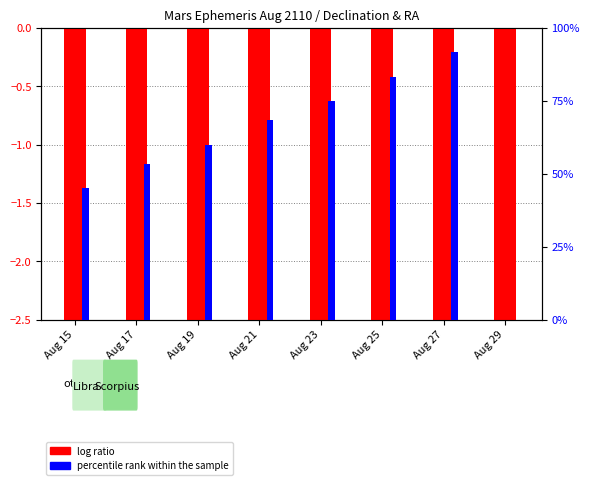

How many data points in percentile rank within the sample are less than 68?

4